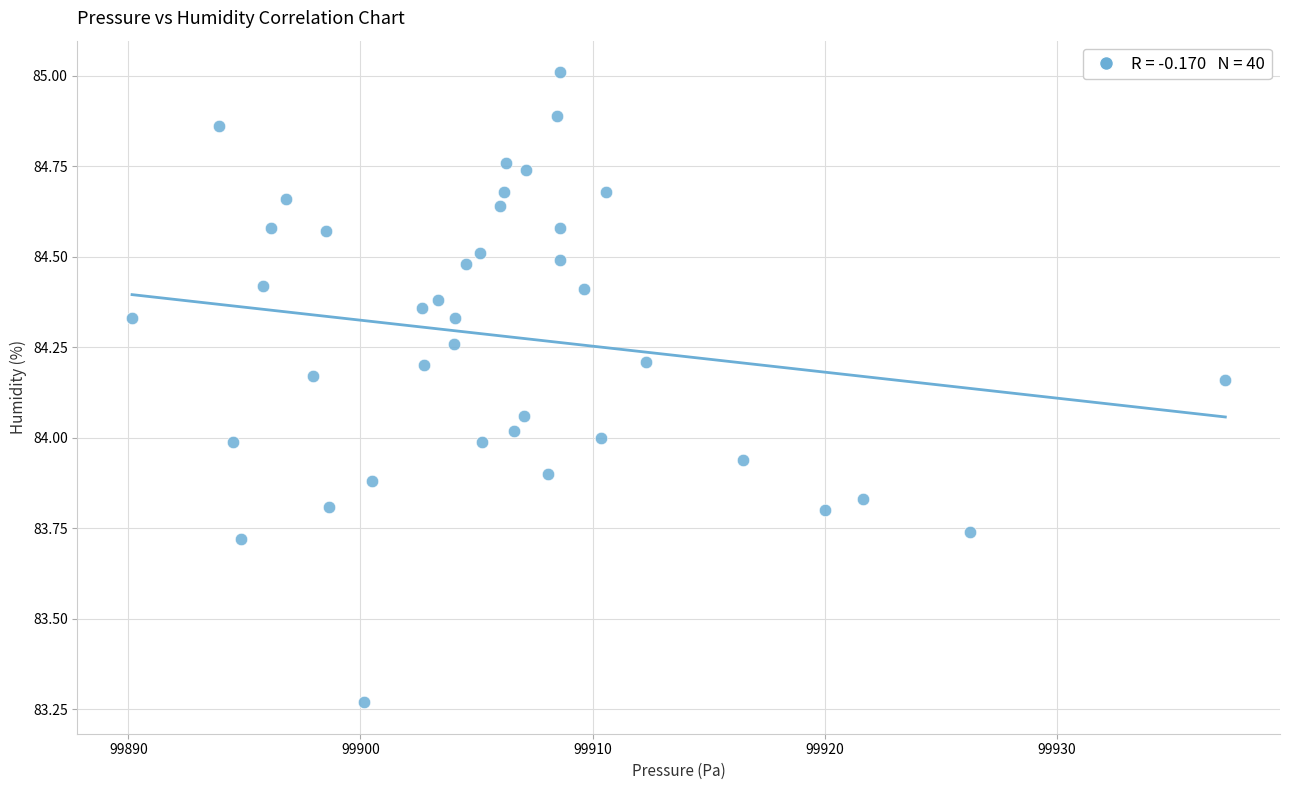

What is the range of X values (max minus min)?

47.1